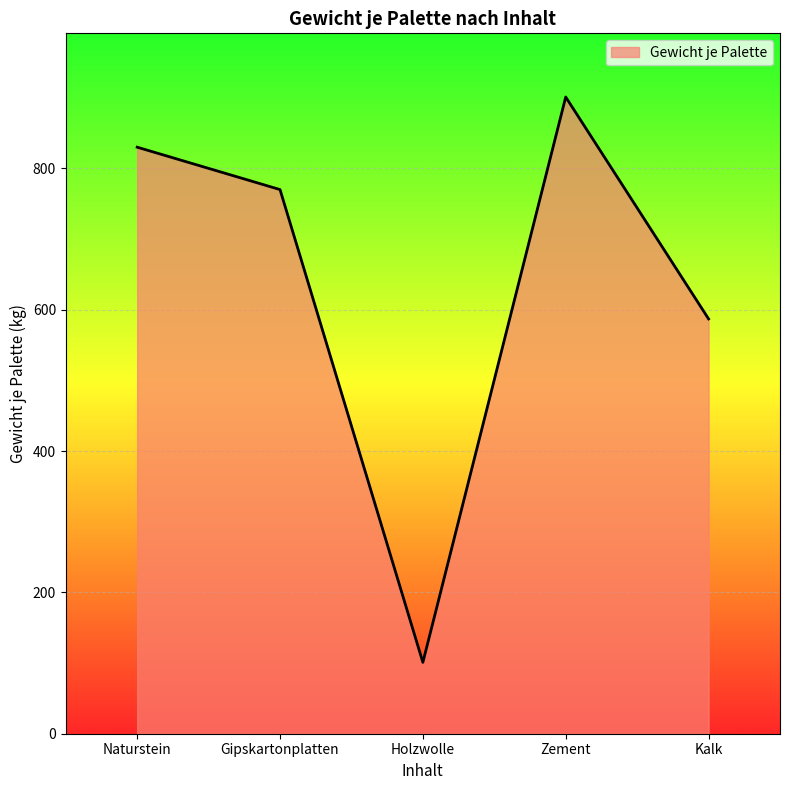

How many values are below 770?

2